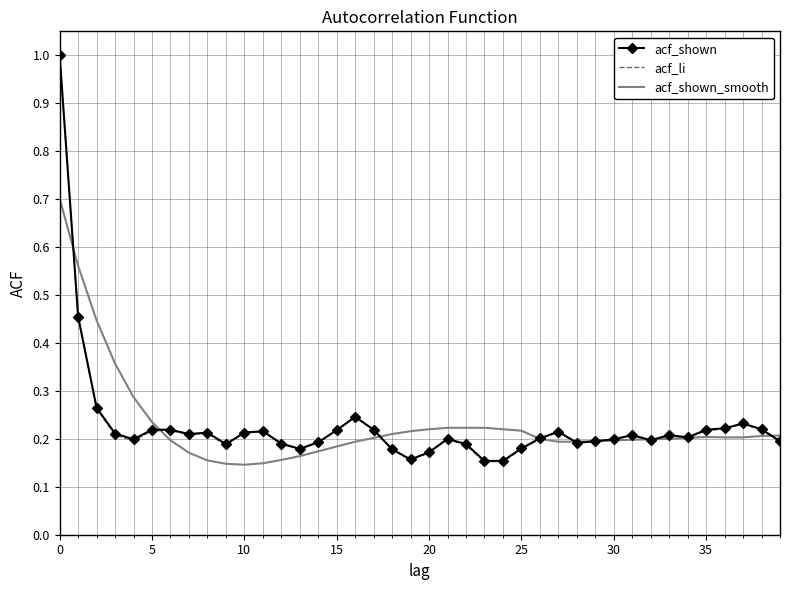

What are all the series names shown in the legend?

acf_shown, acf_li, acf_shown_smooth